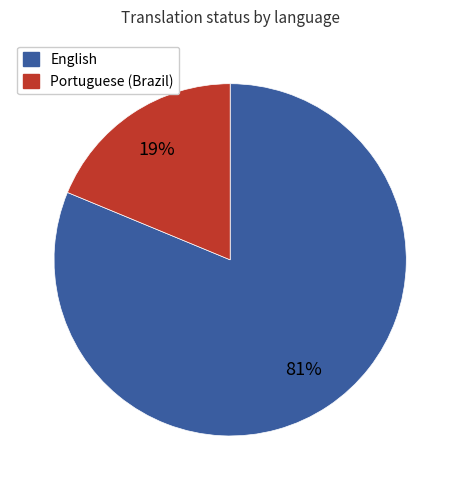

Count the number of slices in the pie.

2